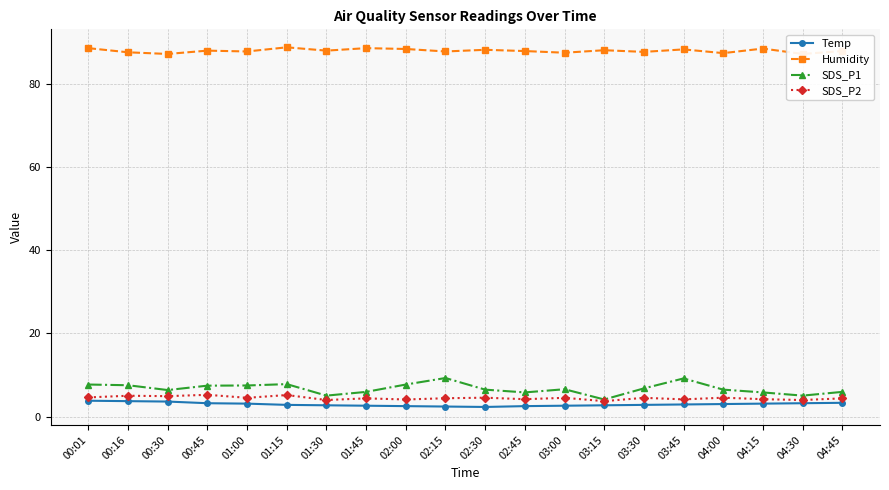

True or false: Temp has a value of 1.0 at 03:45.

False